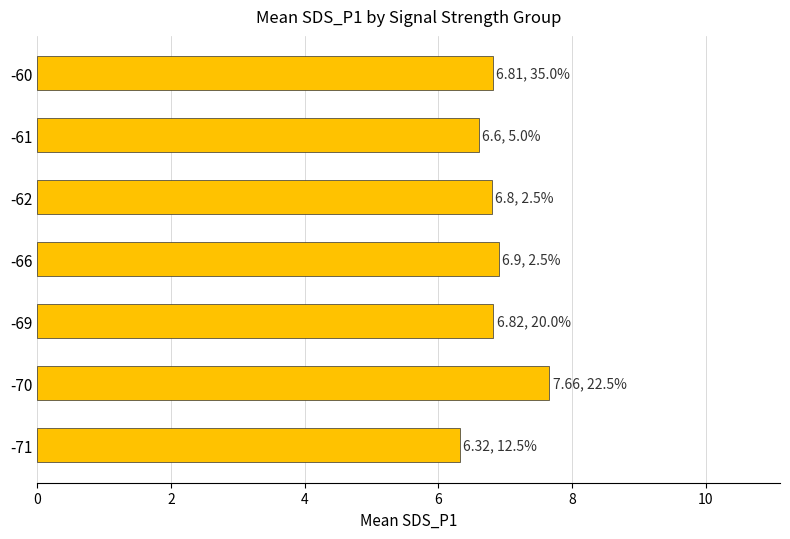

Where is the data nearest to the value 6?

-71